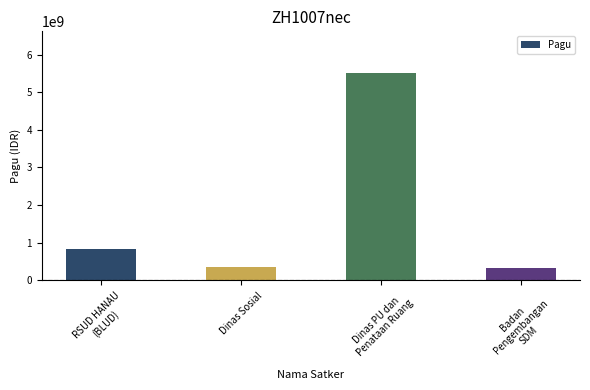

Is it true that the value at Dinas Sosial is 354878000?

True